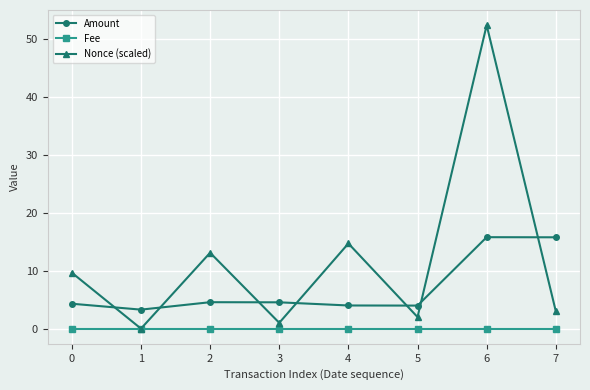

Where is the first local minimum for Nonce (scaled)?

1